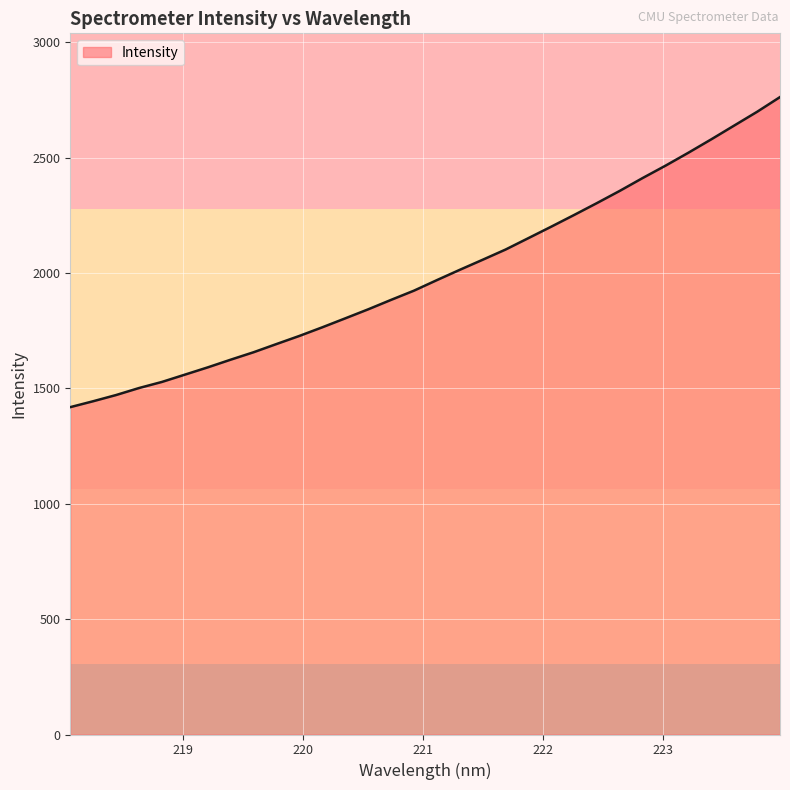

What is the average value?

1998.0